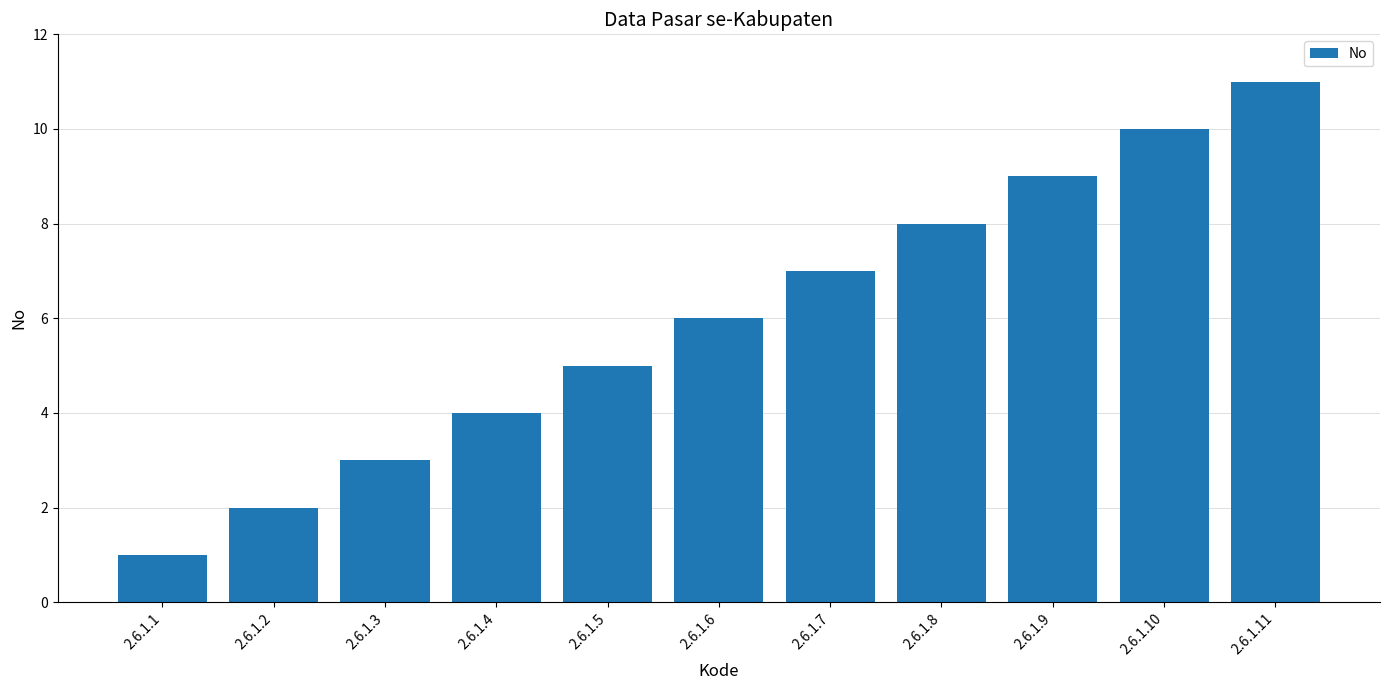

List the labels in order of value, largest first.

2.6.1.11, 2.6.1.10, 2.6.1.9, 2.6.1.8, 2.6.1.7, 2.6.1.6, 2.6.1.5, 2.6.1.4, 2.6.1.3, 2.6.1.2, 2.6.1.1